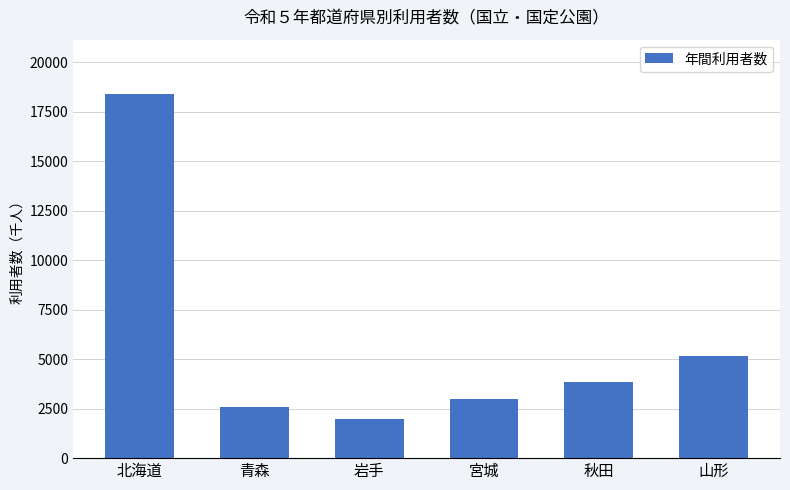

Are the bars horizontal?

No